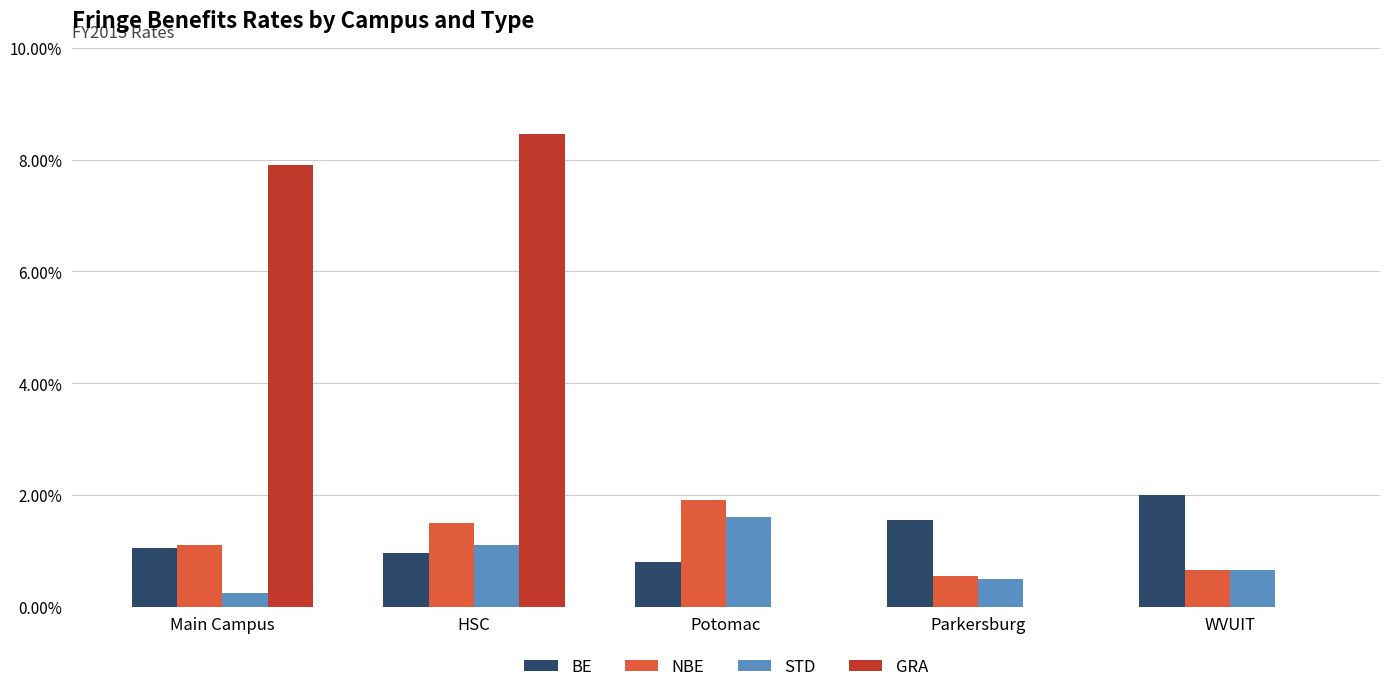

What is the total value across all series at HSC?

0.1